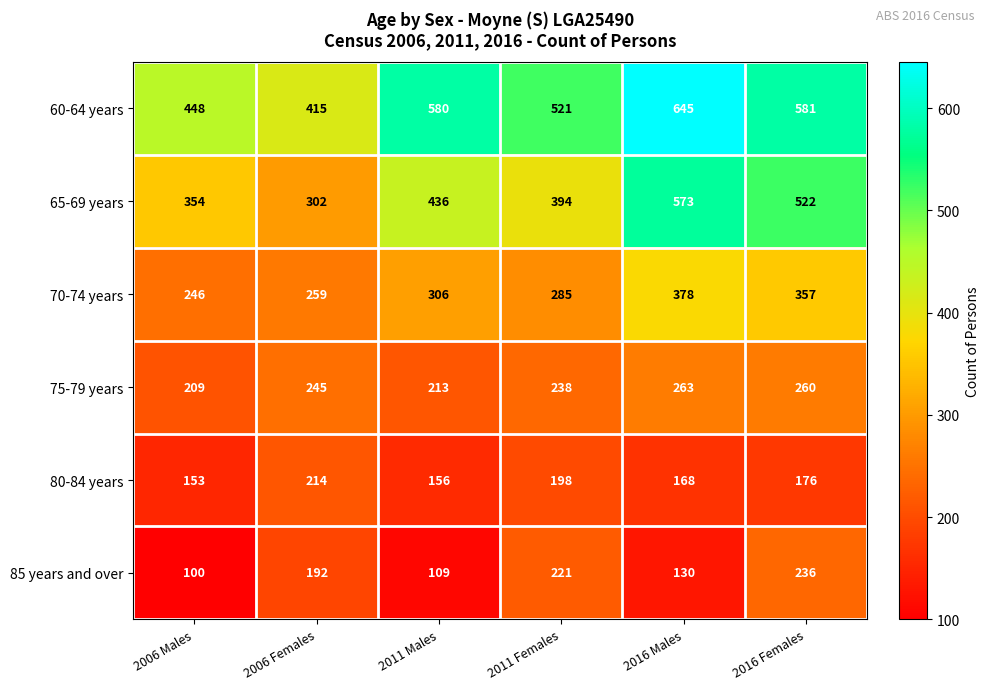

What is the difference between the highest and lowest values at 2016 Females?

405